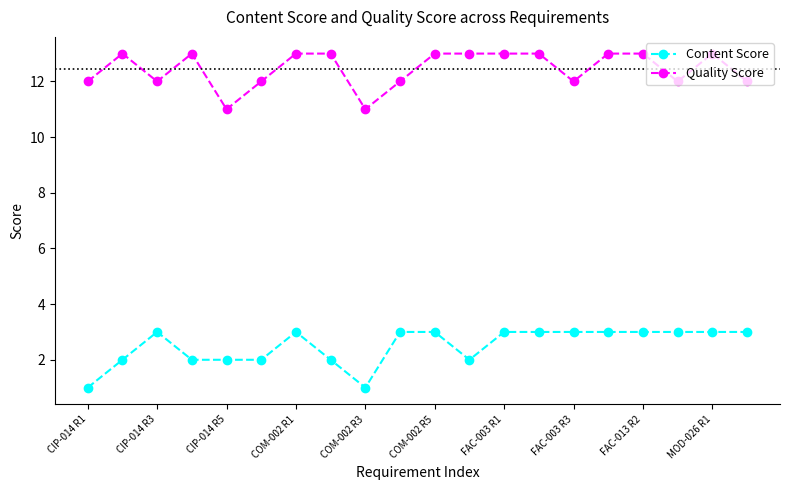

Does the chart have visible grid lines?

No